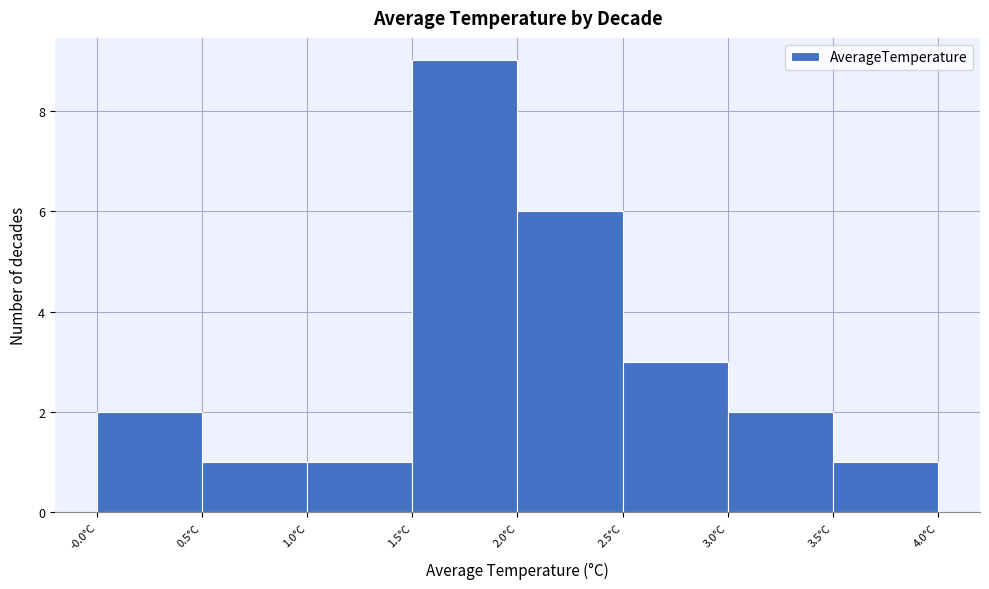

How tall is the bar that spans 2.5 to 3.0 on the x-axis? Neither the bar edges nor the heights are printed on the chart, so give them approximately, as read against the axes.

3